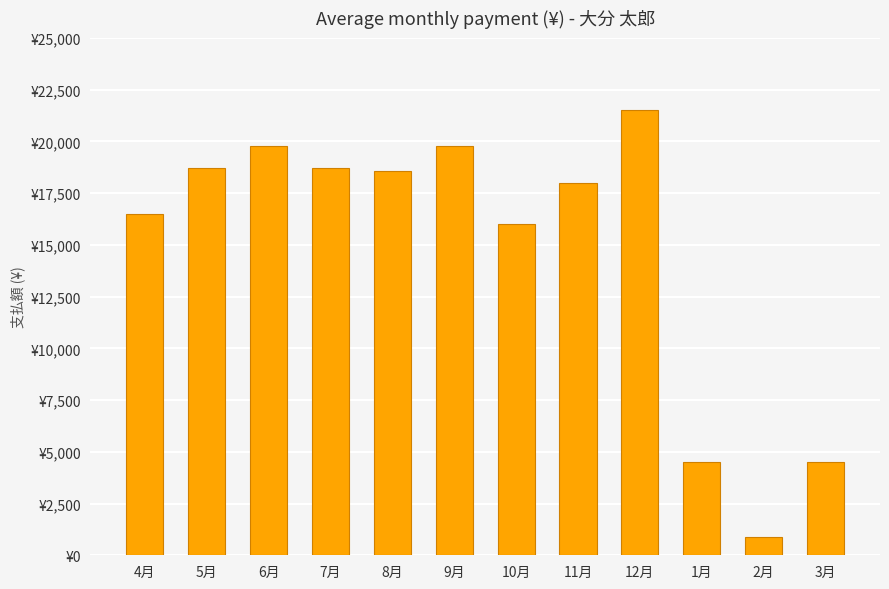

Rank the categories by value from lowest to highest.

2月, 1月, 3月, 10月, 4月, 11月, 8月, 5月, 7月, 6月, 9月, 12月